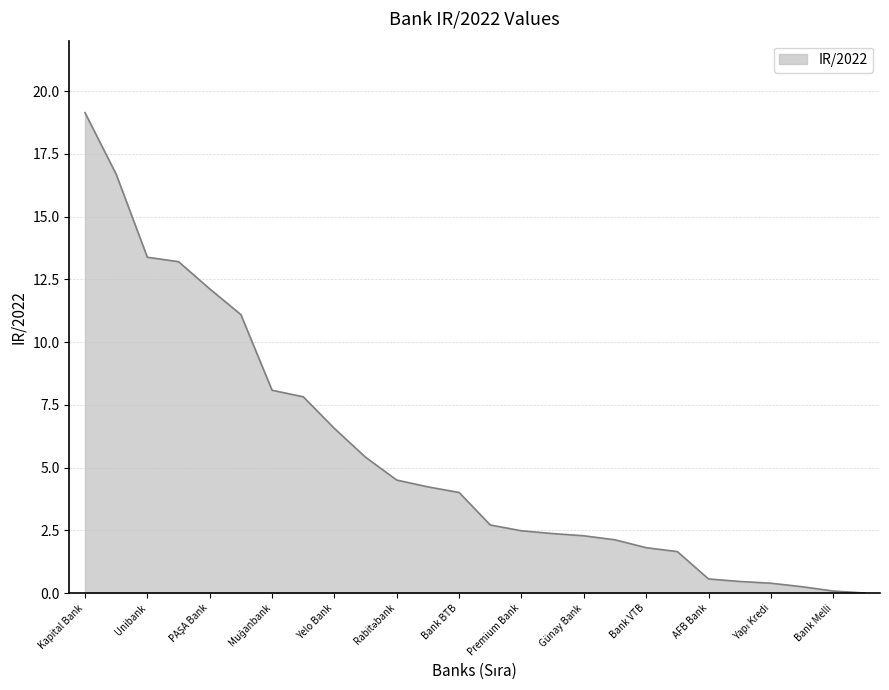

What is the maximum value shown in the chart?

19.1